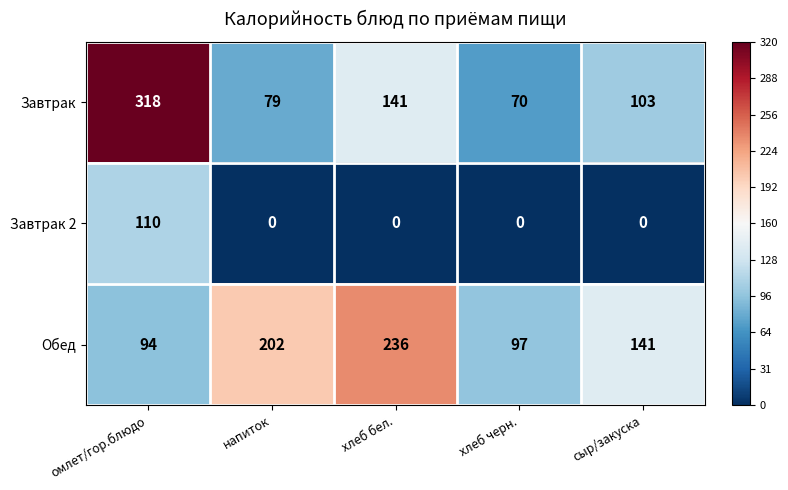

Rank the series at хлеб черн. from lowest to highest value.

Завтрак 2, Завтрак, Обед